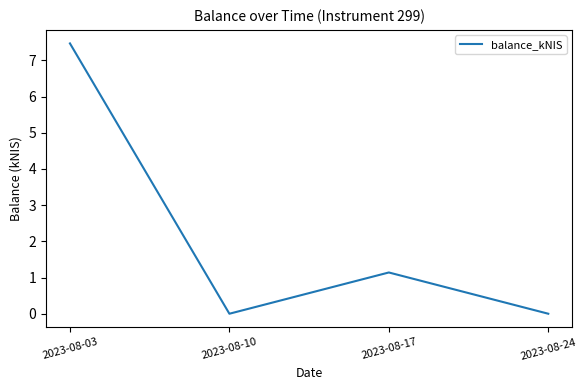

True or false: there are more than 0 points higher than both neighbors.

True